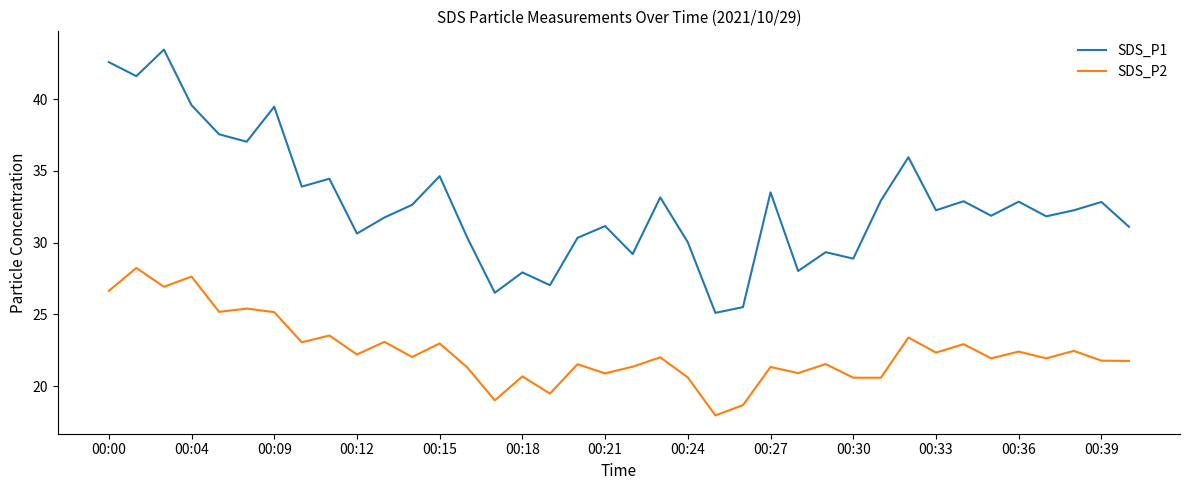

What is the maximum value shown in the chart?

43.5